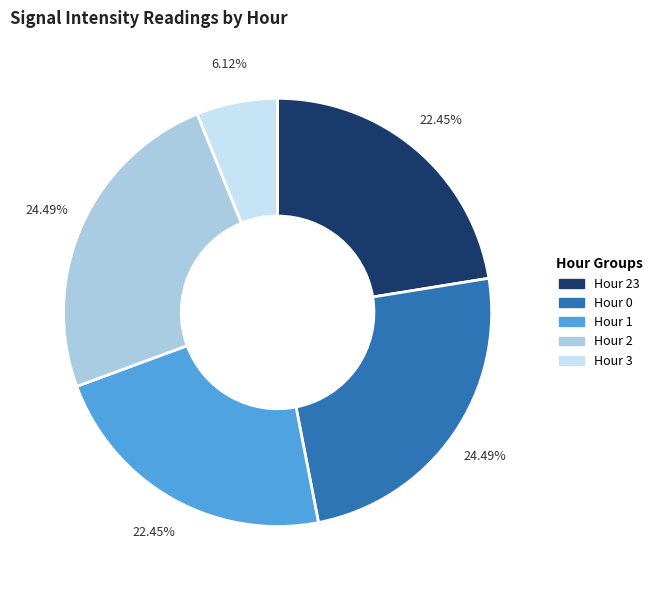

Is there any slice that represents more than half of the pie?

No